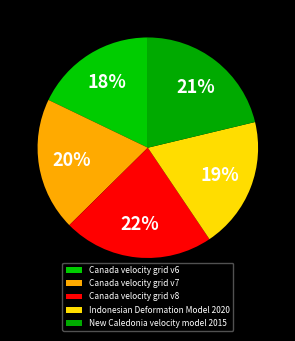

To the nearest percent, what is the difference between the largest and smallest slice percentages?

4%